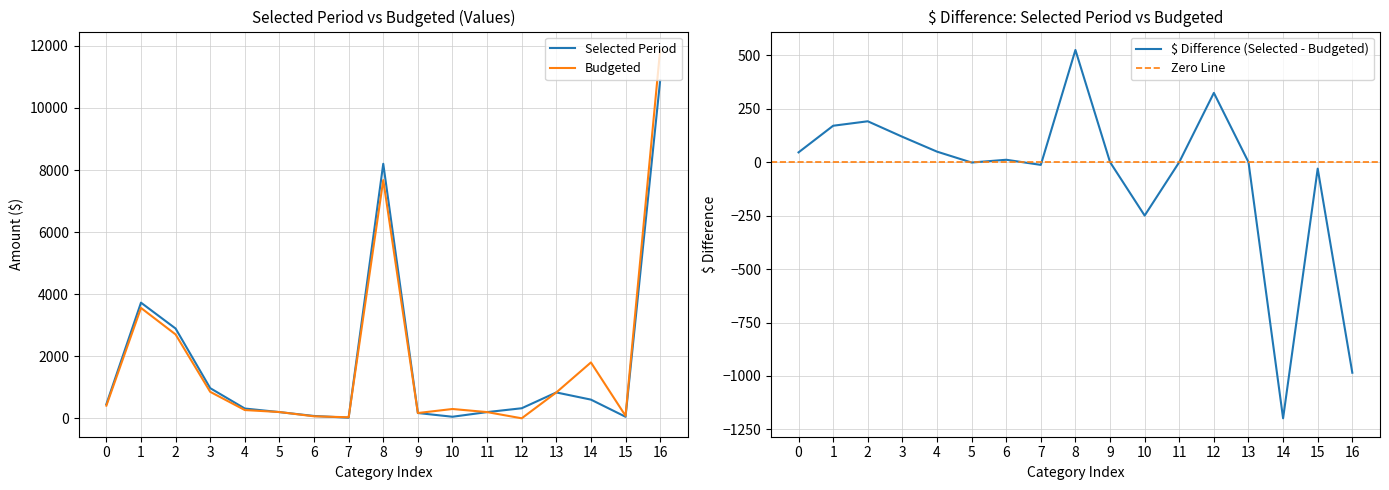

The Budgeted series shows 833.0 at 13. True or false?

True